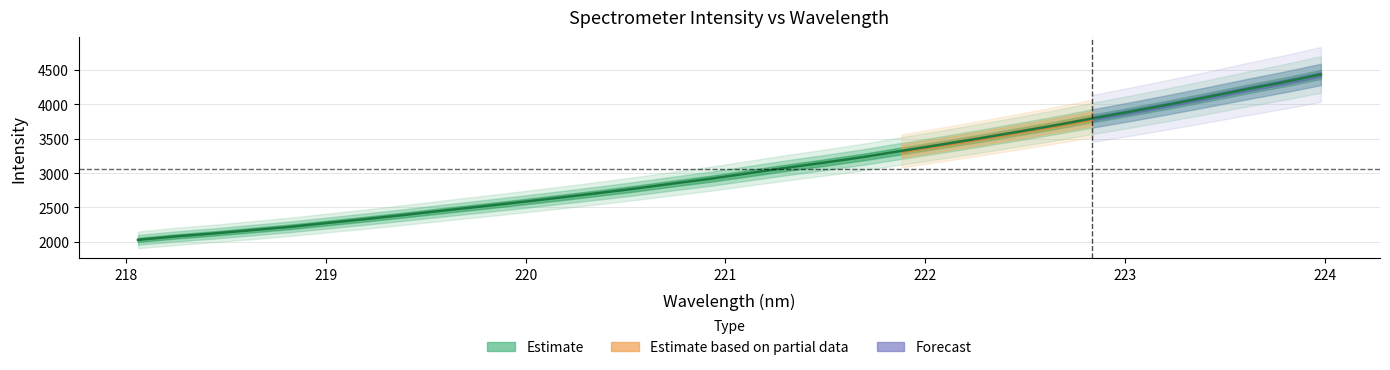

True or false: there are more than 2 points higher than both neighbors.

False